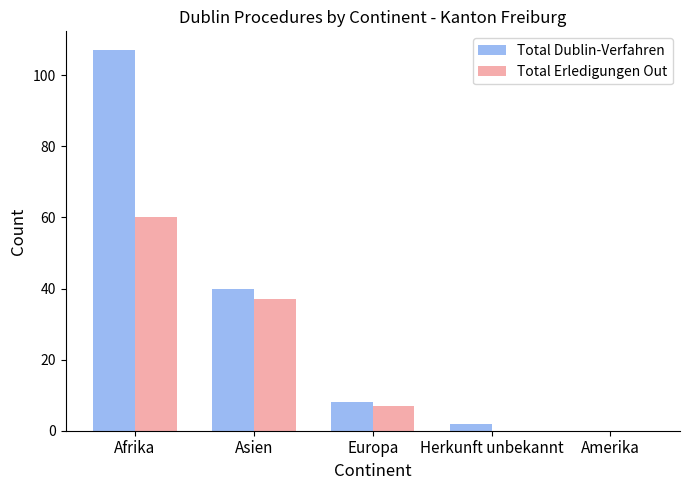

Is the value of Total Dublin-Verfahren at Afrika greater than the value of Total Erledigungen Out at Herkunft unbekannt?

Yes